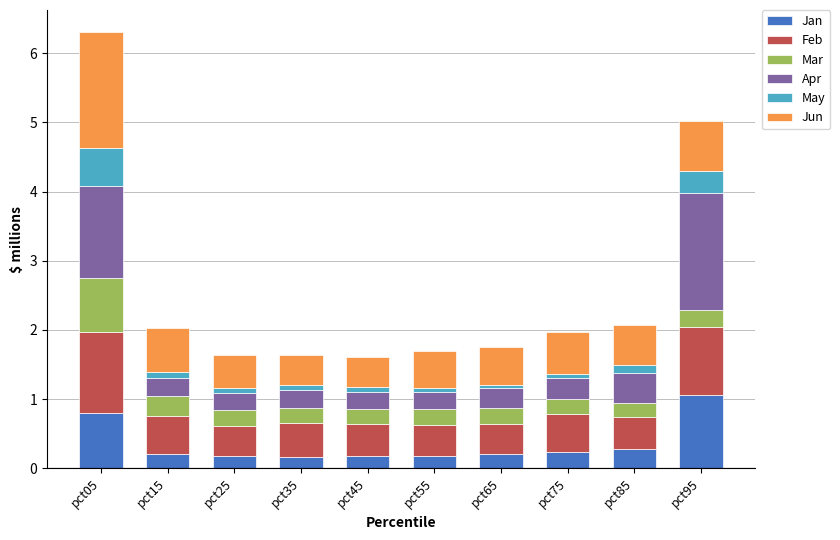

What is the sum of all Jan values?

3.5